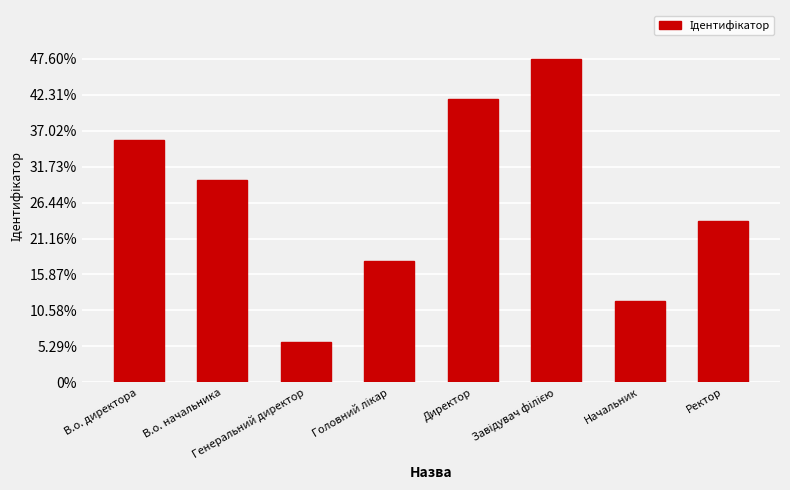

Which label corresponds to the largest value in the chart?

Завідувач філією